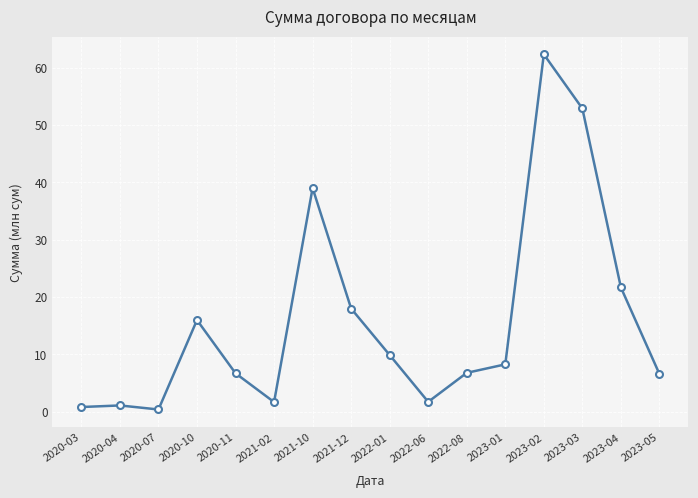

The chart shows a value of 9.9 at 2023-04. True or false?

False